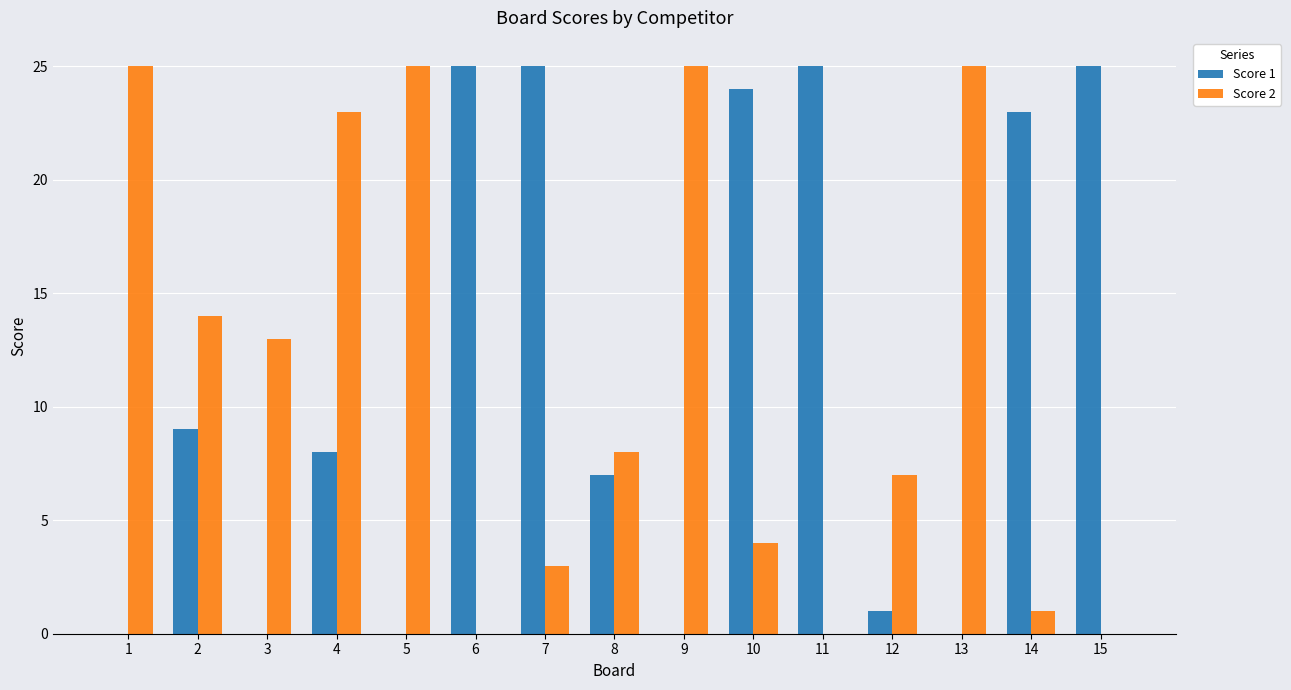

The value of Score 1 at 13 is -12. True or false?

False